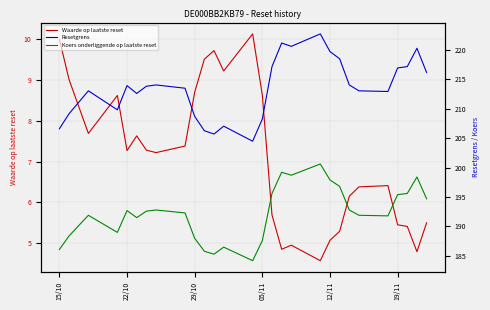

How many interior local valleys does the Koers onderliggende op laatste reset series have?

6